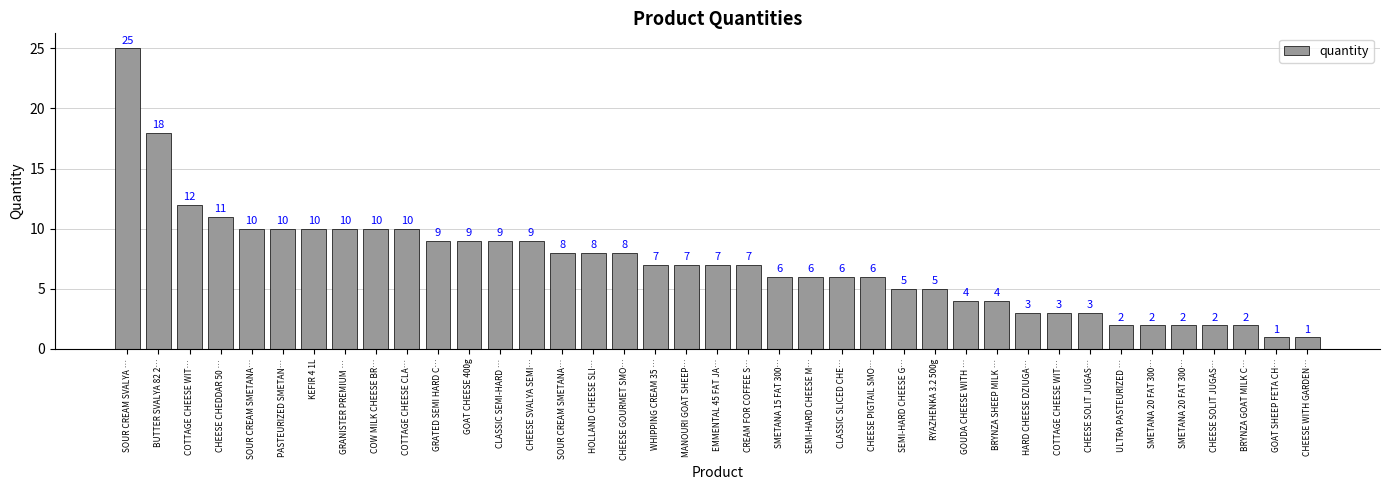

Reading left to right, extract all data points from this chart.

25	18	12	11	10	10	10	10	10	10	9	9	9	9	8	8	8	7	7	7	7	6	6	6	6	5	5	4	4	3	3	3	2	2	2	2	2	1	1